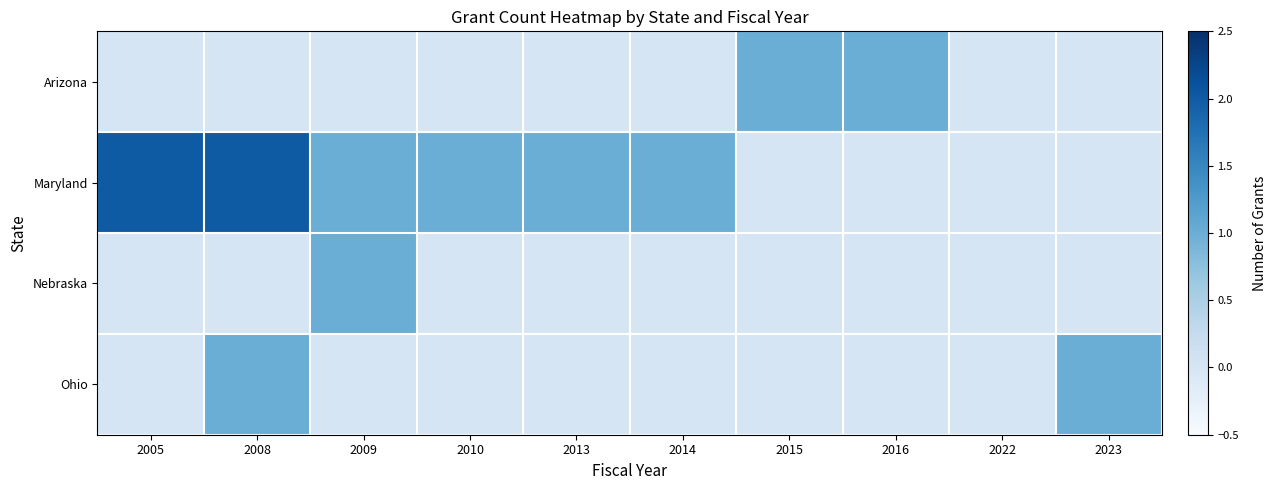

Reading right to left, what are all the values shown in this chart?

Arizona: 2023=0	2022=0	2016=1	2015=1	2014=0	2013=0	2010=0	2009=0	2008=0	2005=0
Maryland: 2023=0	2022=0	2016=0	2015=0	2014=1	2013=1	2010=1	2009=1	2008=2	2005=2
Nebraska: 2023=0	2022=0	2016=0	2015=0	2014=0	2013=0	2010=0	2009=1	2008=0	2005=0
Ohio: 2023=1	2022=0	2016=0	2015=0	2014=0	2013=0	2010=0	2009=0	2008=1	2005=0